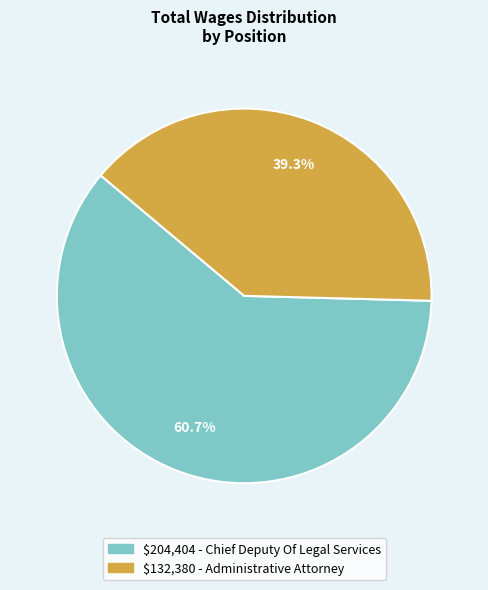

Does any single category account for the majority?

Yes